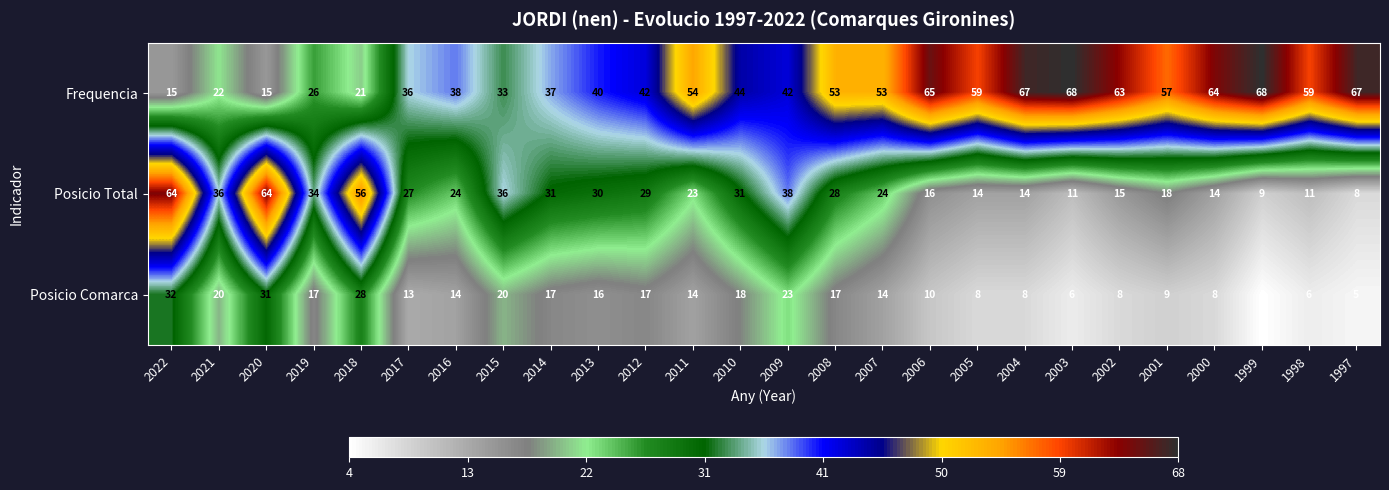

Which series has the largest range (max minus min)?

Posicio Total